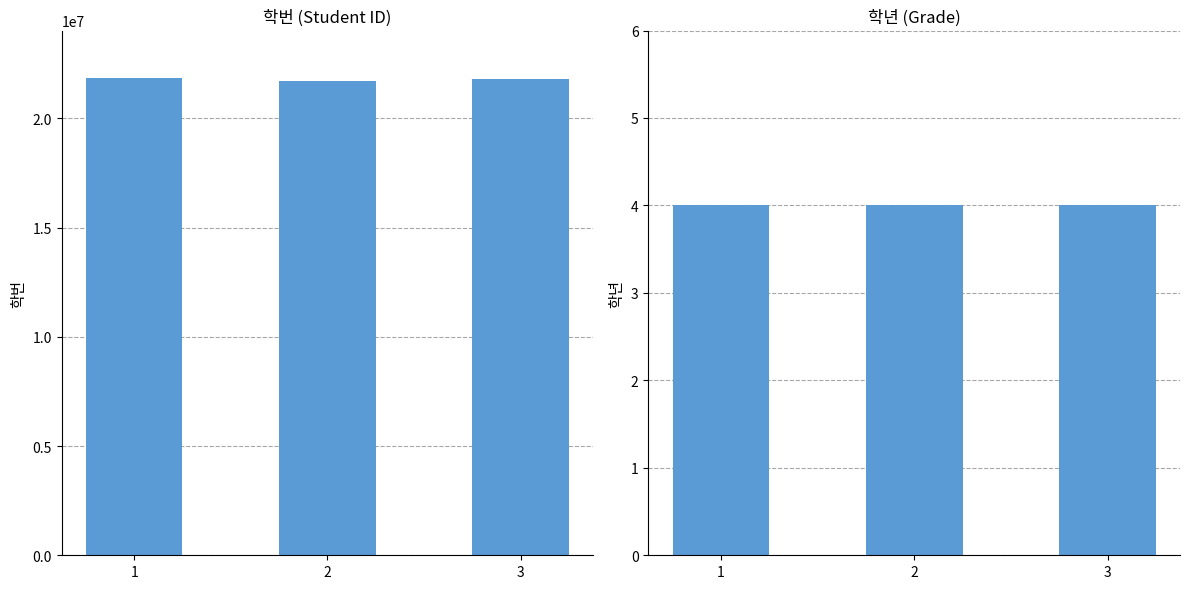

What are all the series names shown in the legend?

학번, 학년